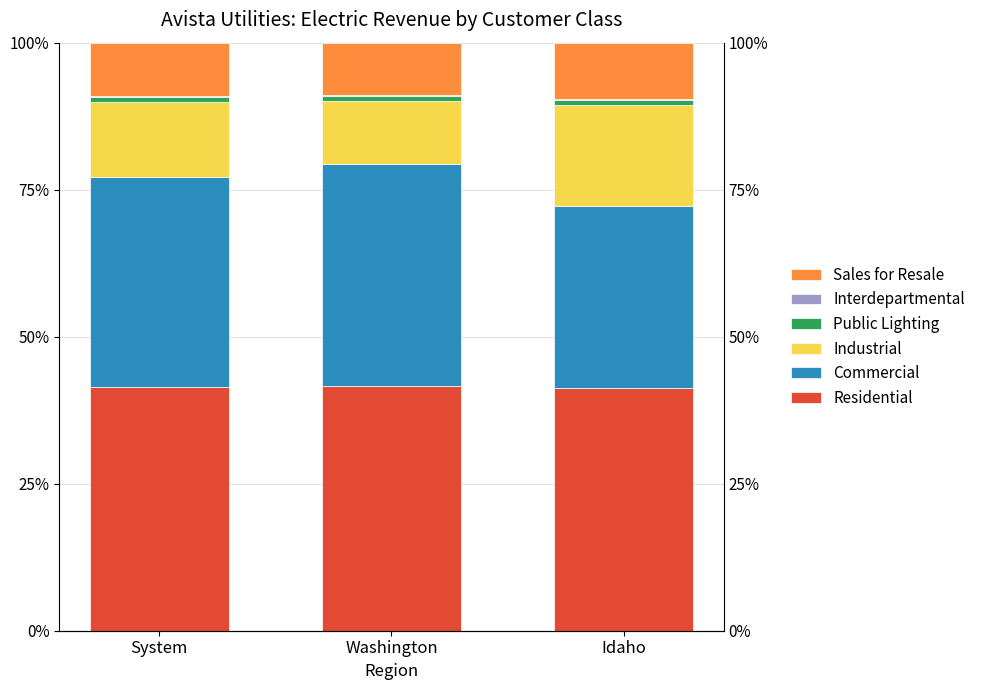

At which category is the sum across all series the highest?

System